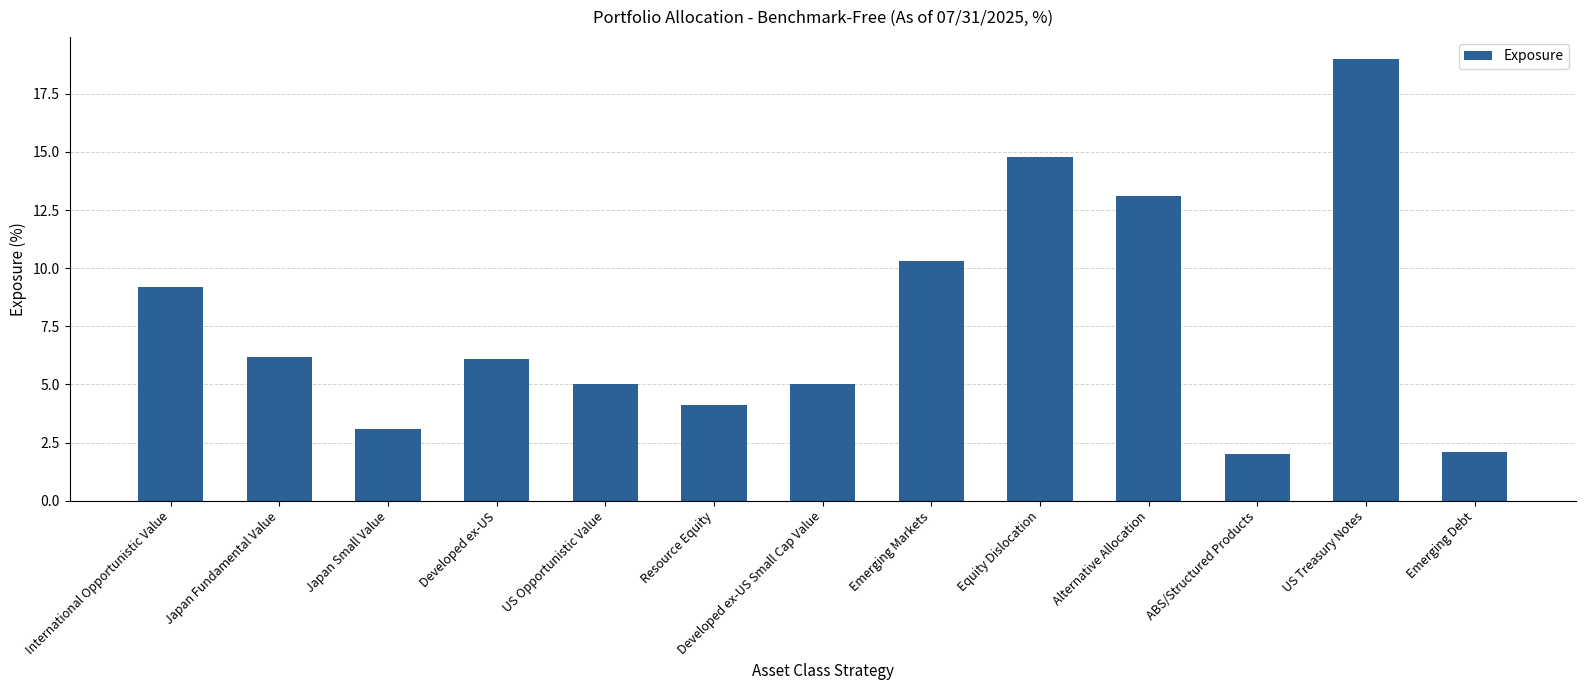

What is the value of the 2nd bar from the left?

6.2